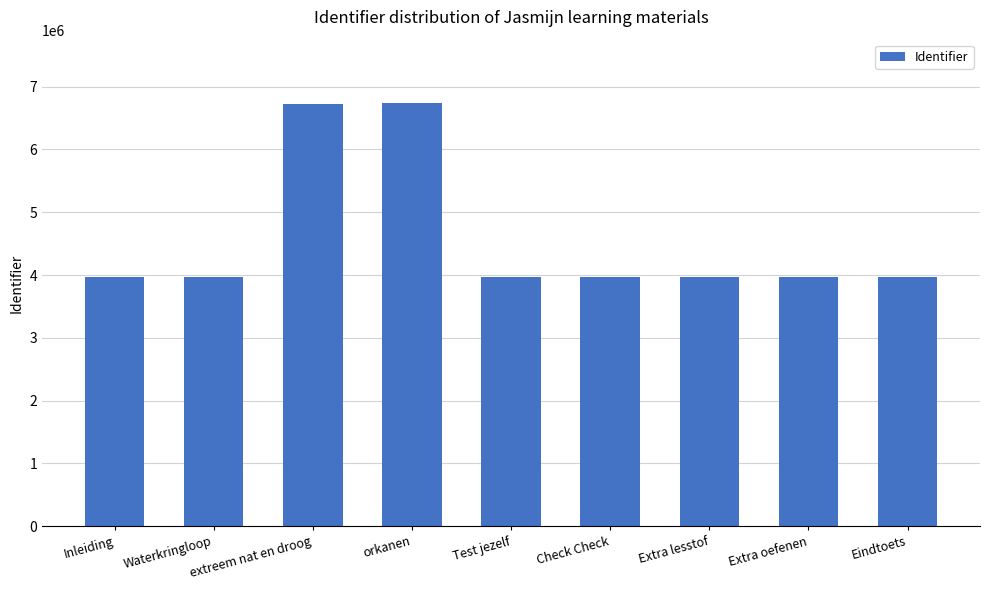

Count the number of categories in the chart.

9